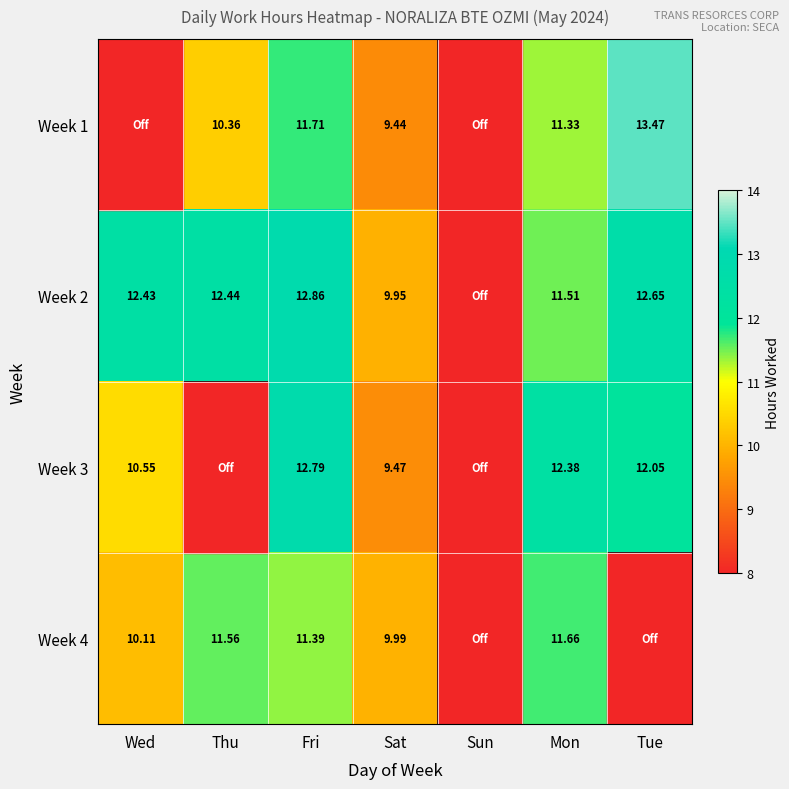

Rank the series by their maximum value, from highest to lowest.

Week 1, Week 2, Week 3, Week 4